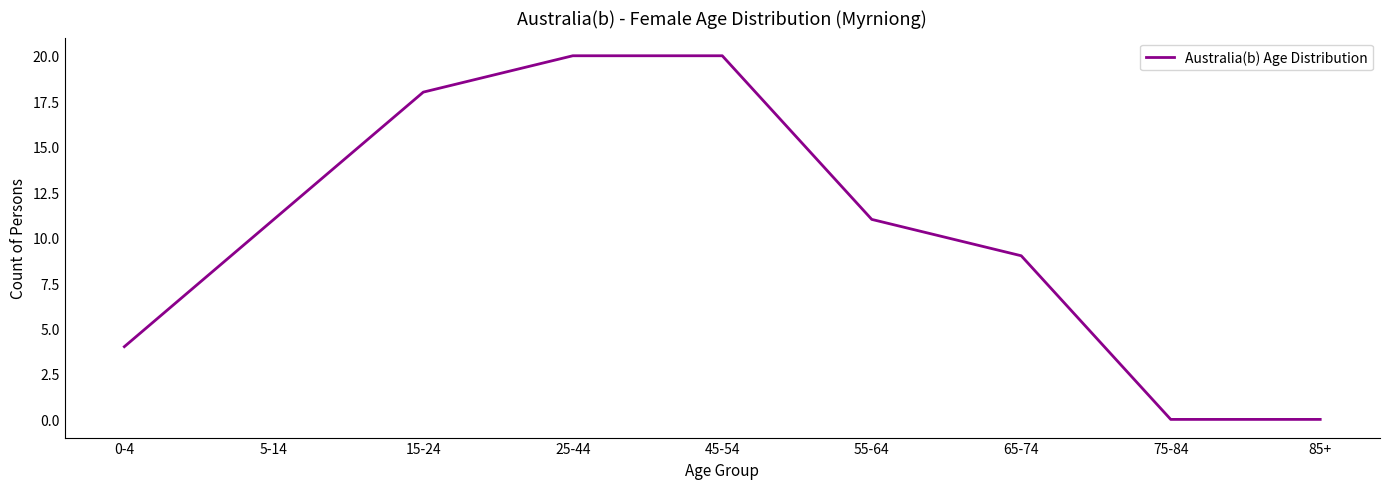

What is the difference between the maximum and minimum values?

20